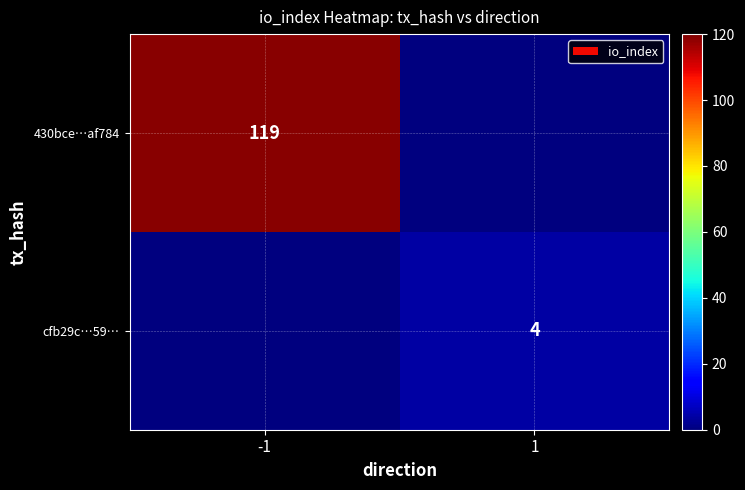

True or false: cfb29c…59… has a value of 4 at 1.

True